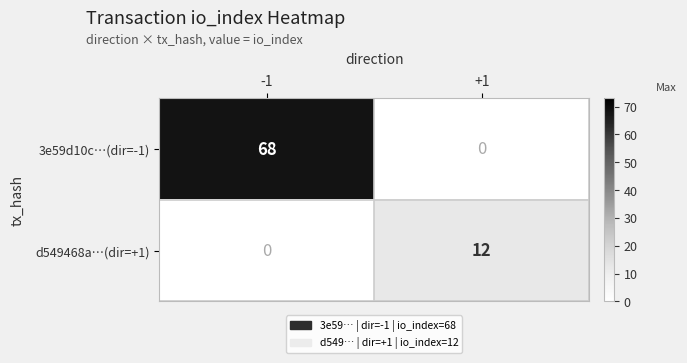

What is the greatest value displayed?

68